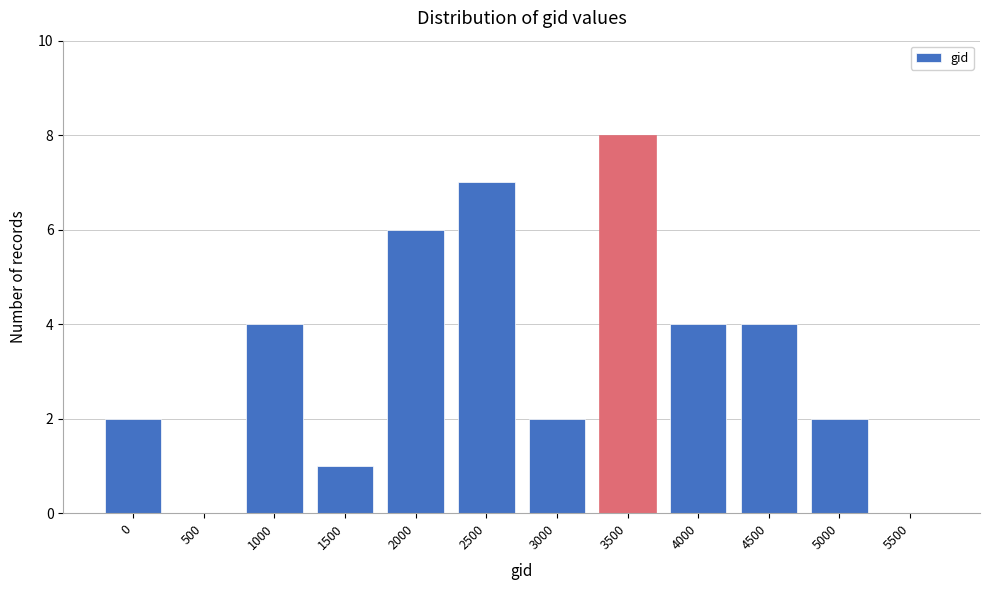

Reading left to right, list all the values displayed in this chart.

0=2	500=0	1000=4	1500=1	2000=6	2500=7	3000=2	3500=8	4000=4	4500=4	5000=2	5500=0